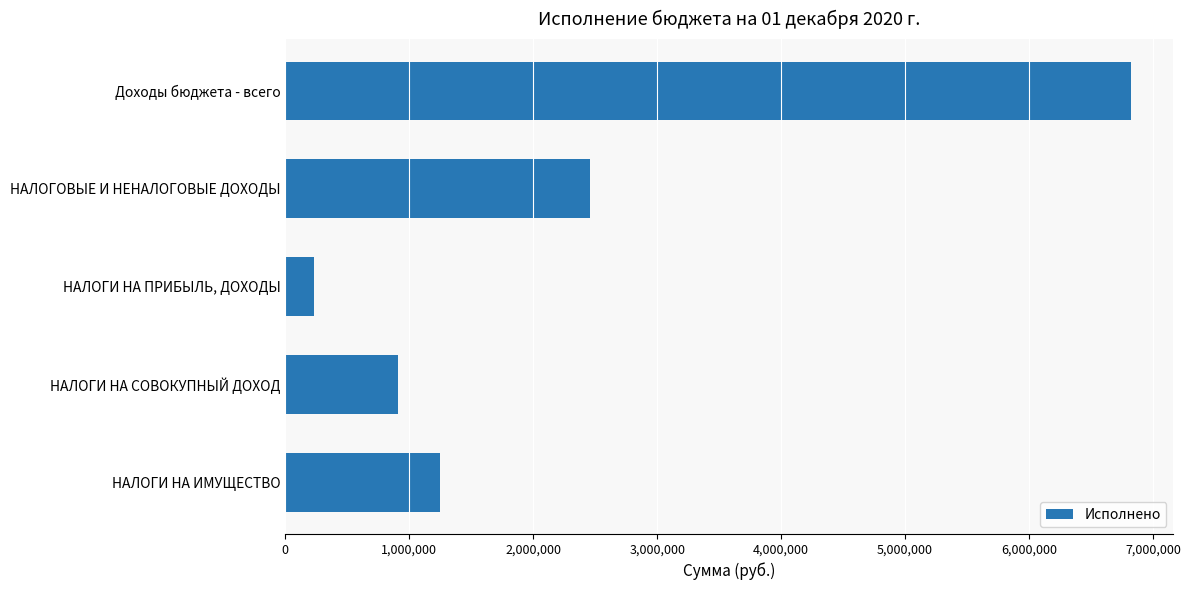

What is the change in value from НАЛОГОВЫЕ И НЕНАЛОГОВЫЕ ДОХОДЫ to НАЛОГИ НА ПРИБЫЛЬ, ДОХОДЫ?

-2226046.2